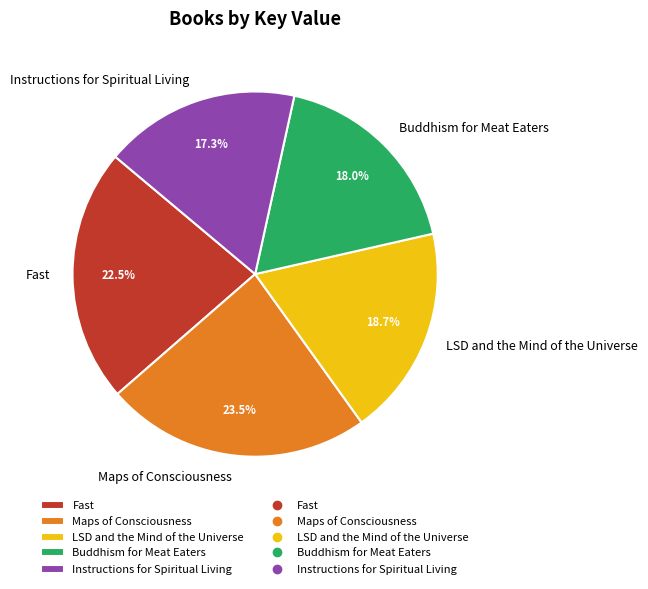

Count the number of slices in the pie.

5